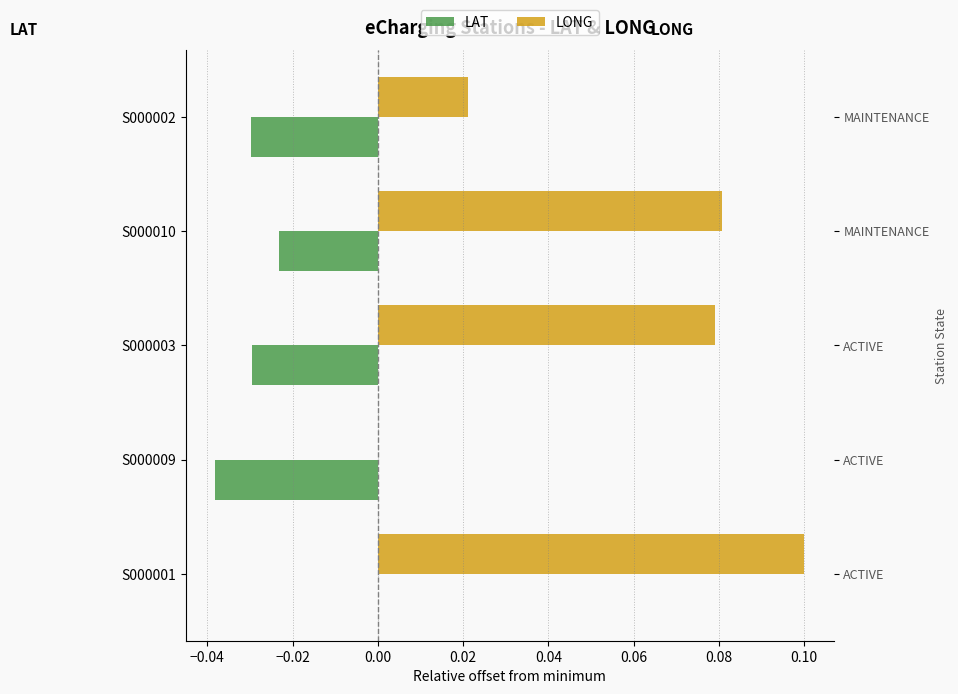

Which series changed the most between S000009 and S000003?

LONG